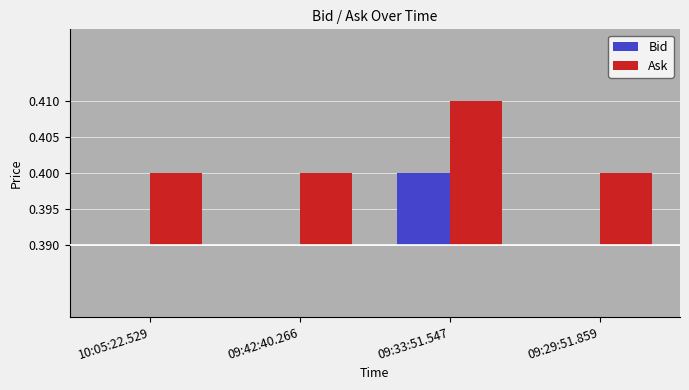

Which series has the largest range (max minus min)?

Bid